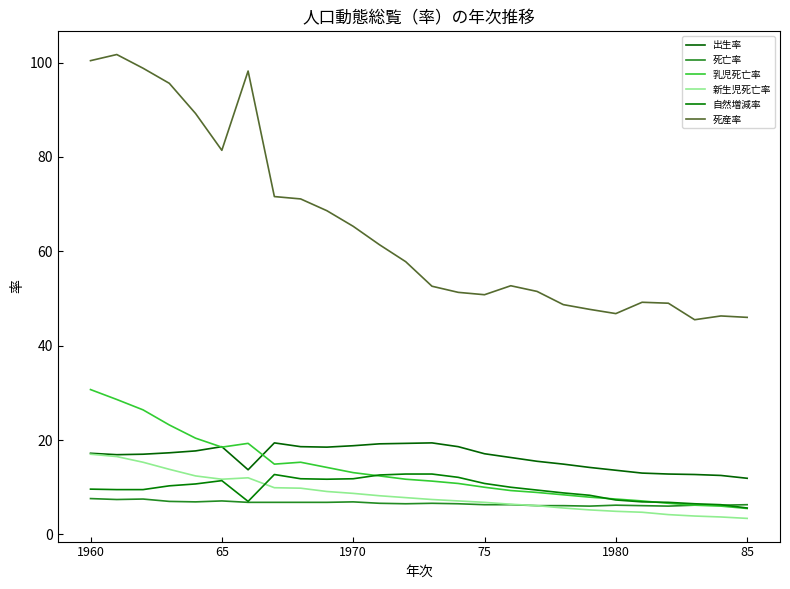

What is the smallest value displayed?

3.4